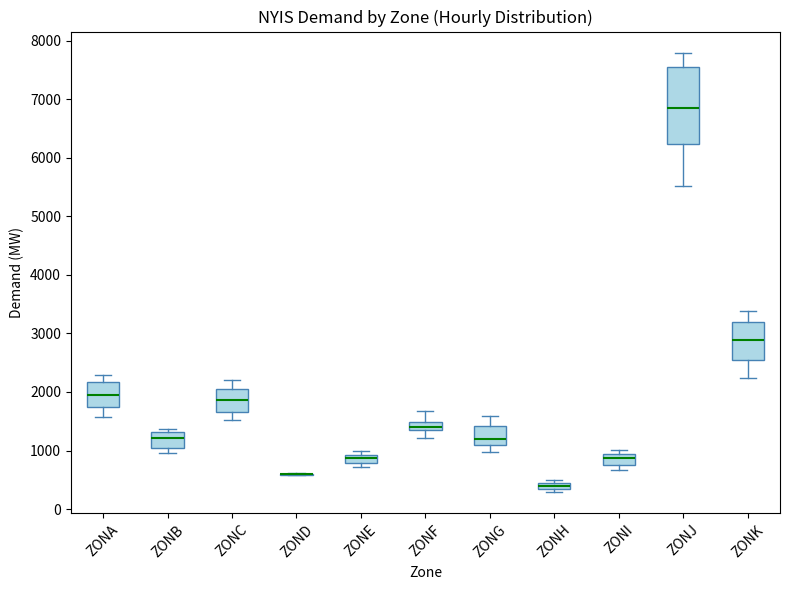

Comparing the boxes themselves (not the whiskers), which one is the tallest?

ZONJ